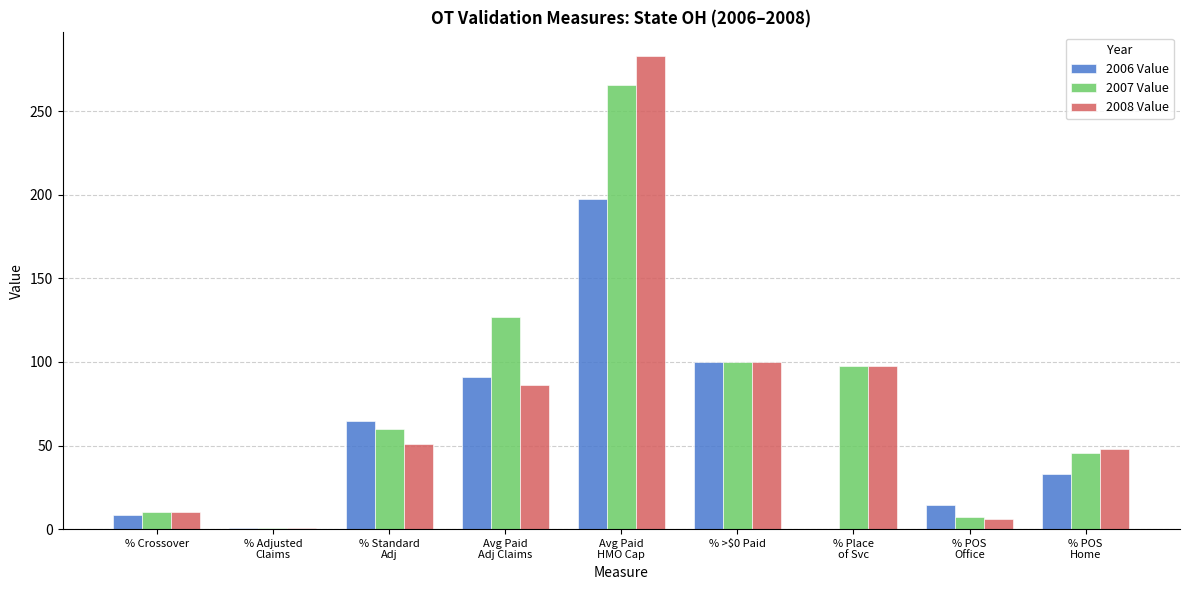

What is the maximum value shown in the chart?

283.1